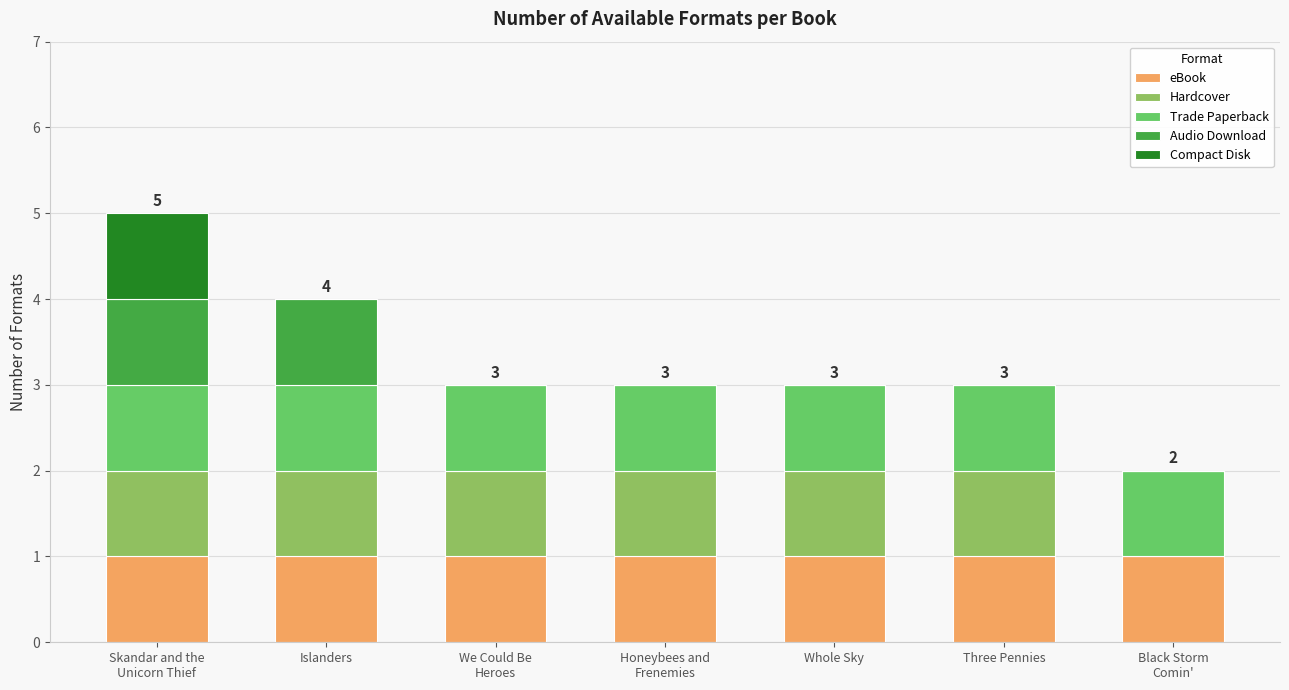

What is the sum of all eBook values?

7